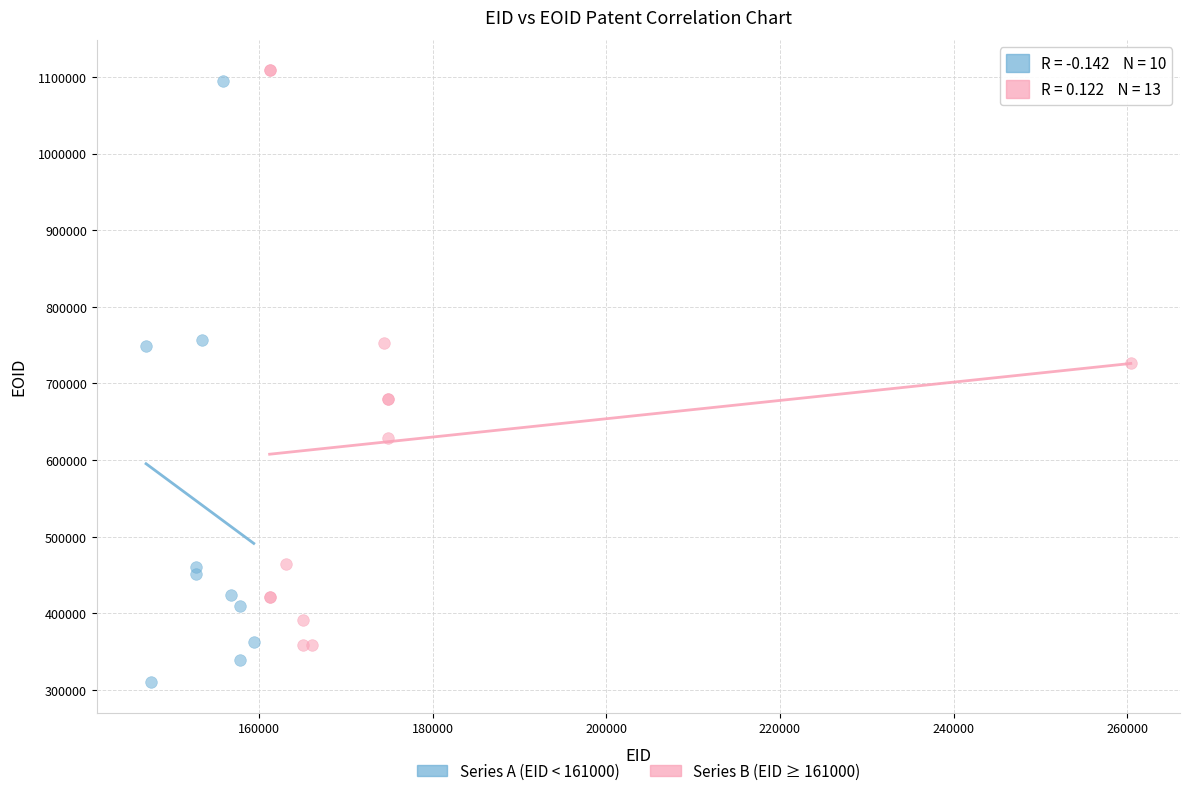

Which series reaches the minimum Y coordinate?

Series A (EID < 161000)